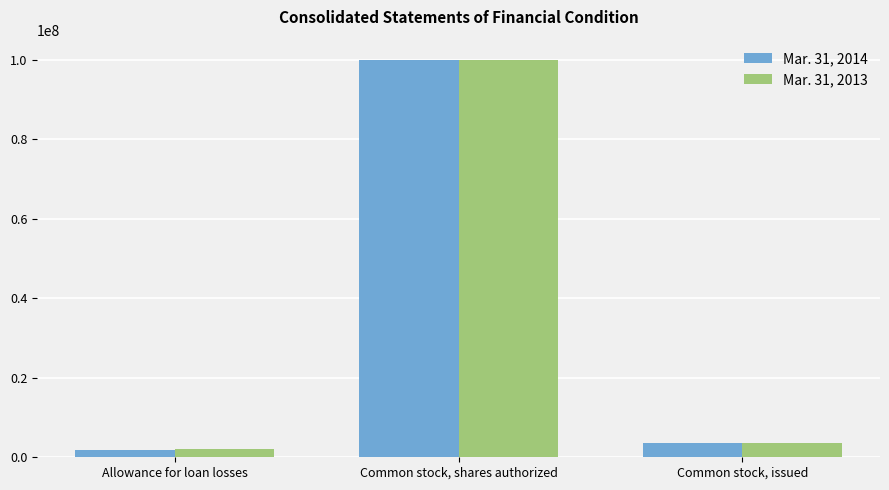

Count the number of categories in the chart.

3